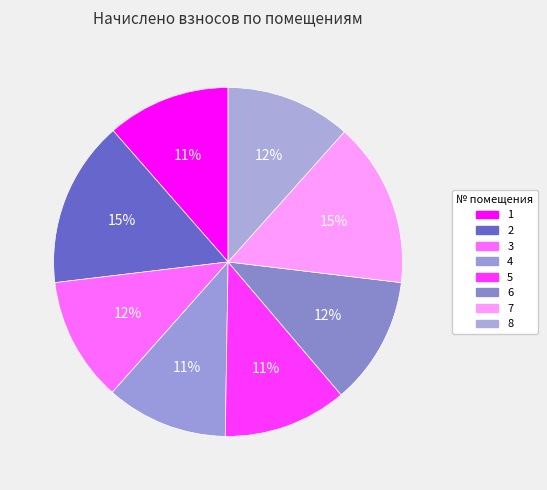

What portion of the pie excludes 1?

88.6%